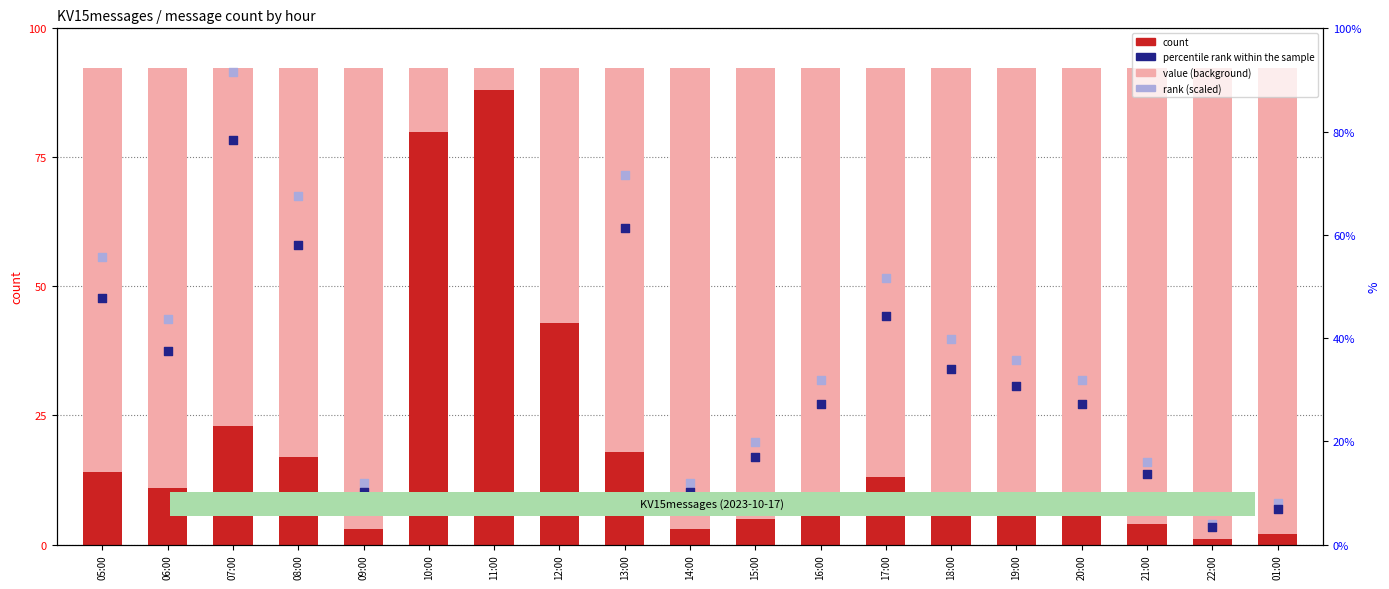

At which category is the sum across all series the highest?

11:00